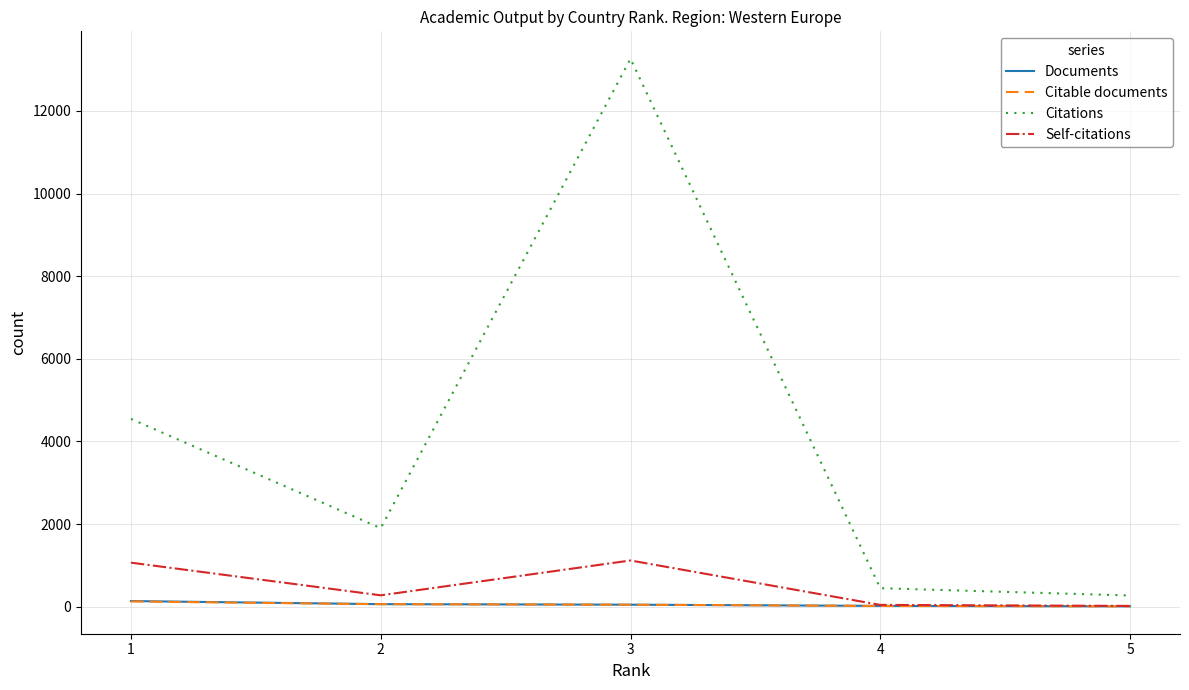

True or false: Citations and Self-citations cross at least once.

False